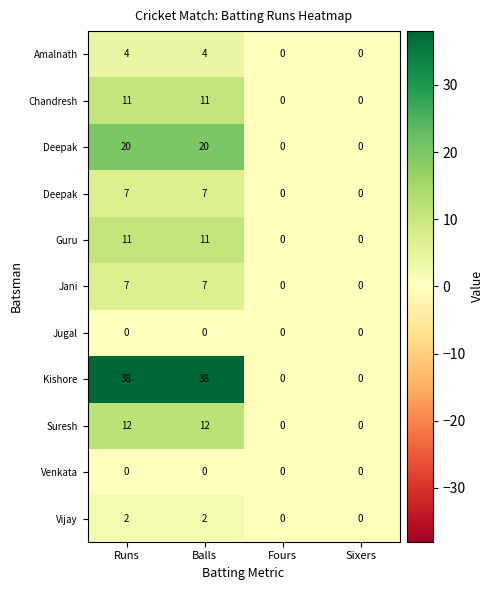

What is the total value across all series at Balls?

112